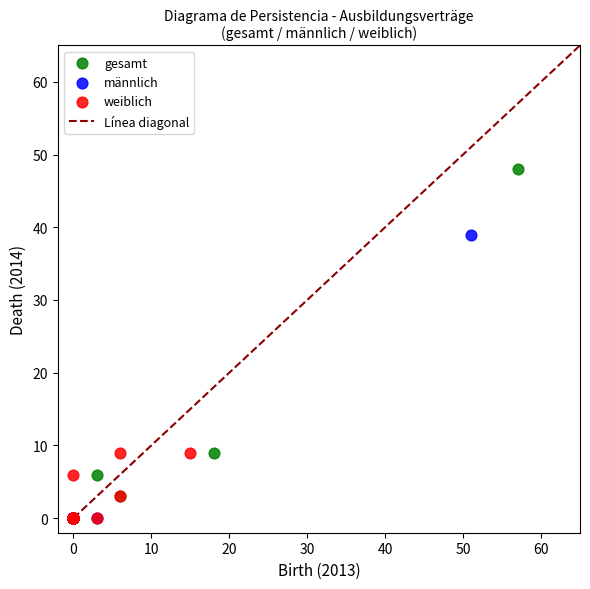

Which series has the widest spread of Y values?

gesamt